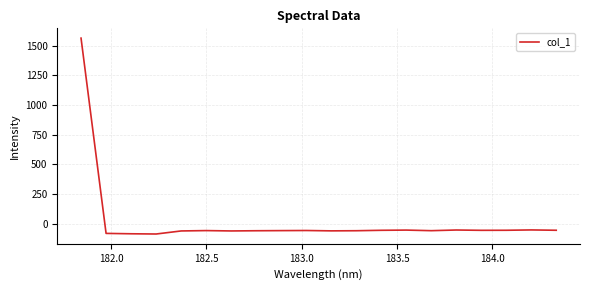

What is the sum of all values?

363.1